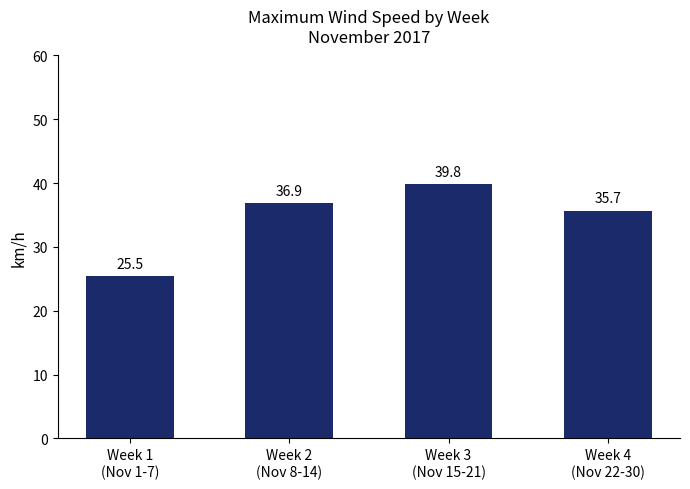

Between Week 2
(Nov 8-14) and Week 3
(Nov 15-21), which is larger?

Week 3
(Nov 15-21)